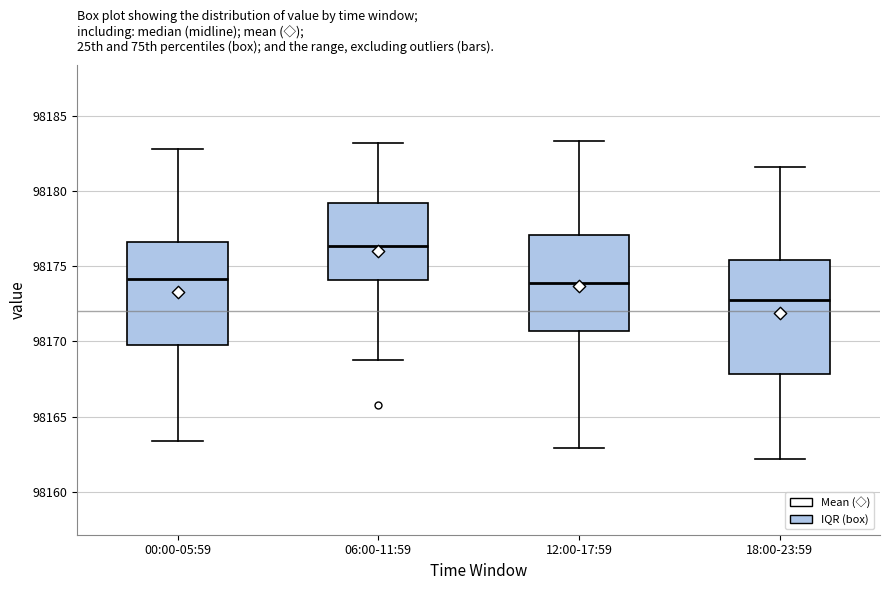

Where does the median line of the box for 06:00-11:59 sit on the y-axis? The values are not printed on the chart, so give them approximately, as read against the axis.

98176.5